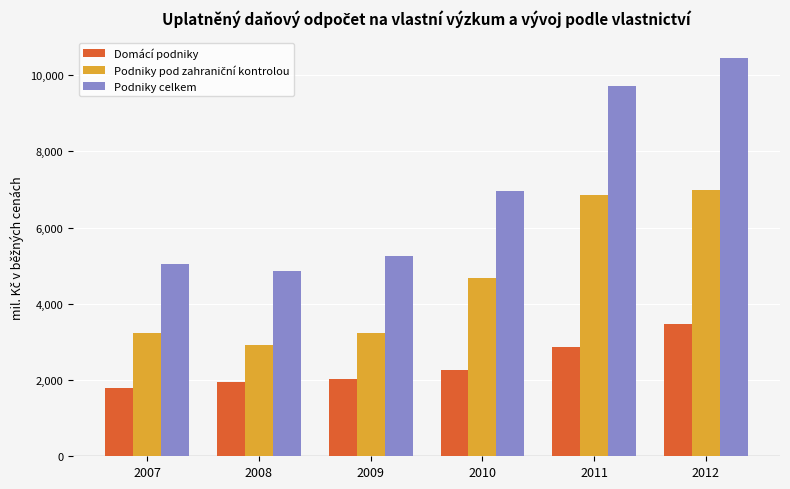

True or false: Podniky celkem has a value of 13575.3 at 2011.

False